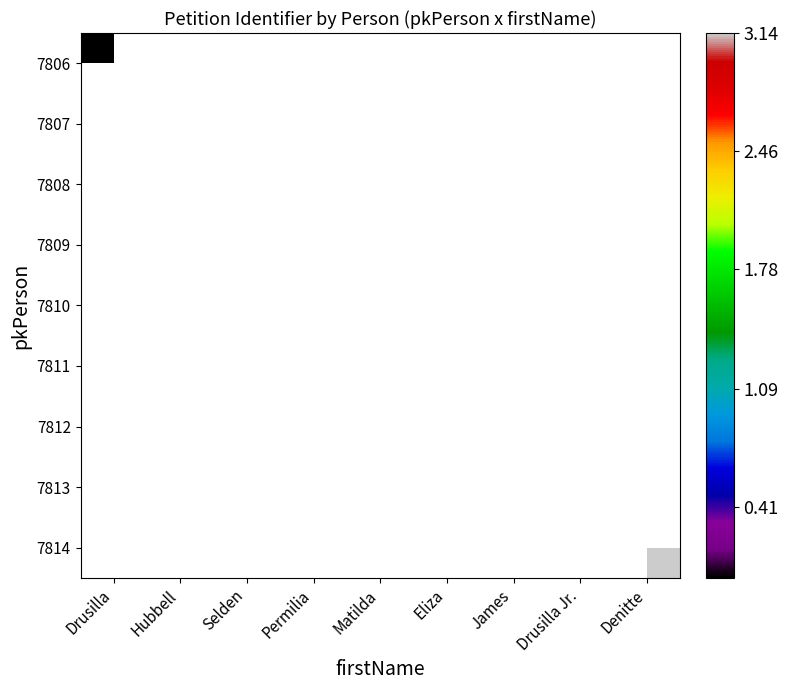

At how many categories does at least one series exceed 0?

8